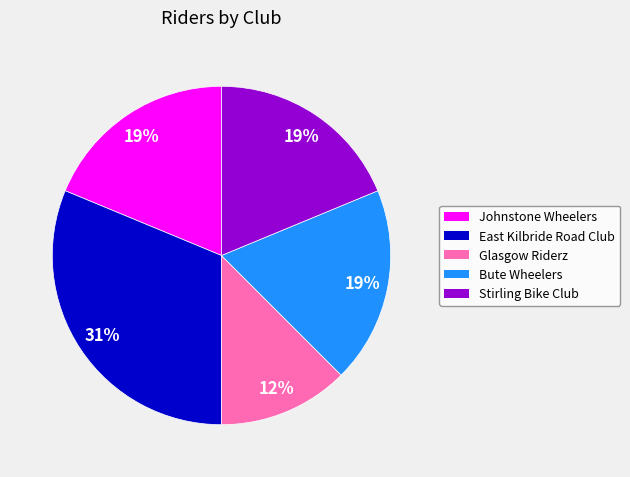

True or false: Stirling Bike Club accounts for 27% of the total.

False